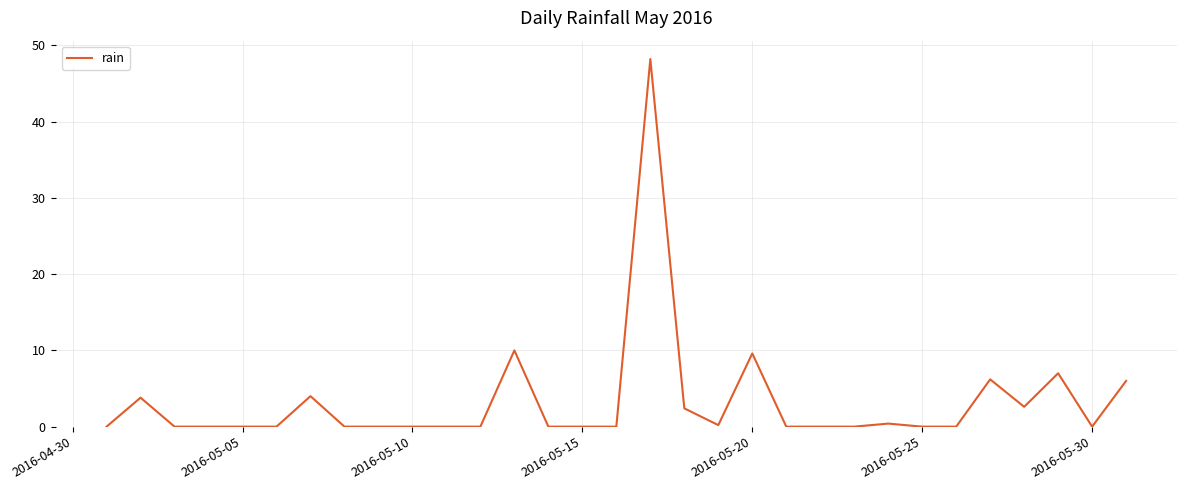

Does the chart display data point markers on the line(s)?

No